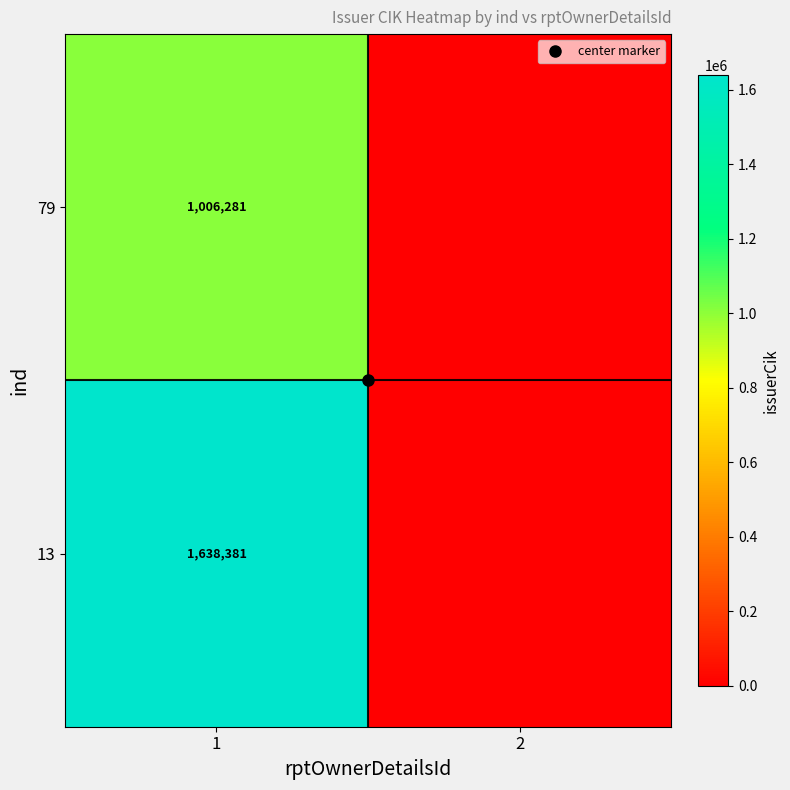

The 13 series shows 0 at 2. True or false?

True